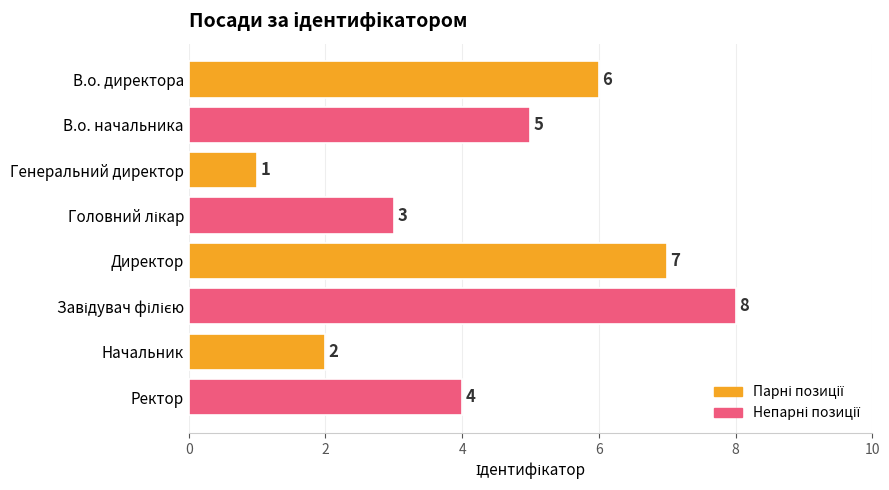

Reading top to bottom, extract all data points from this chart.

6	5	1	3	7	8	2	4